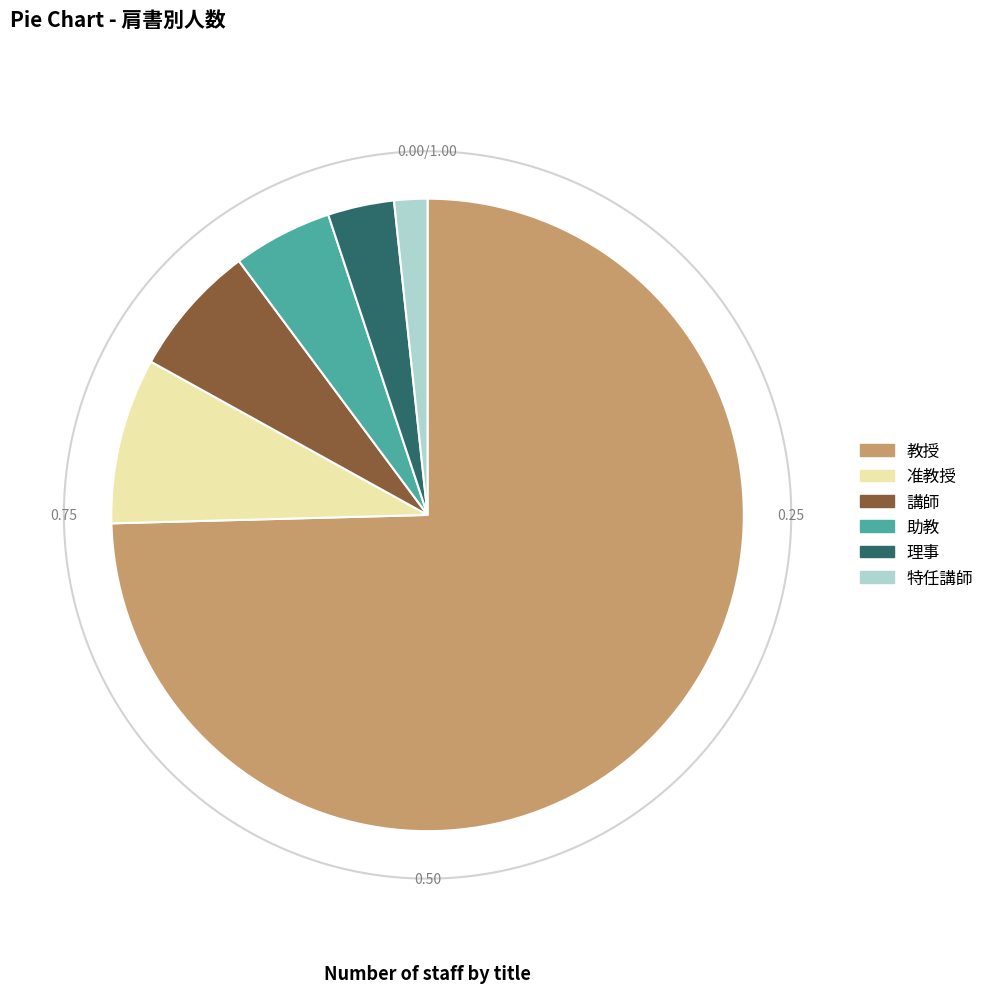

Between 講師 and 助教, which is larger?

講師